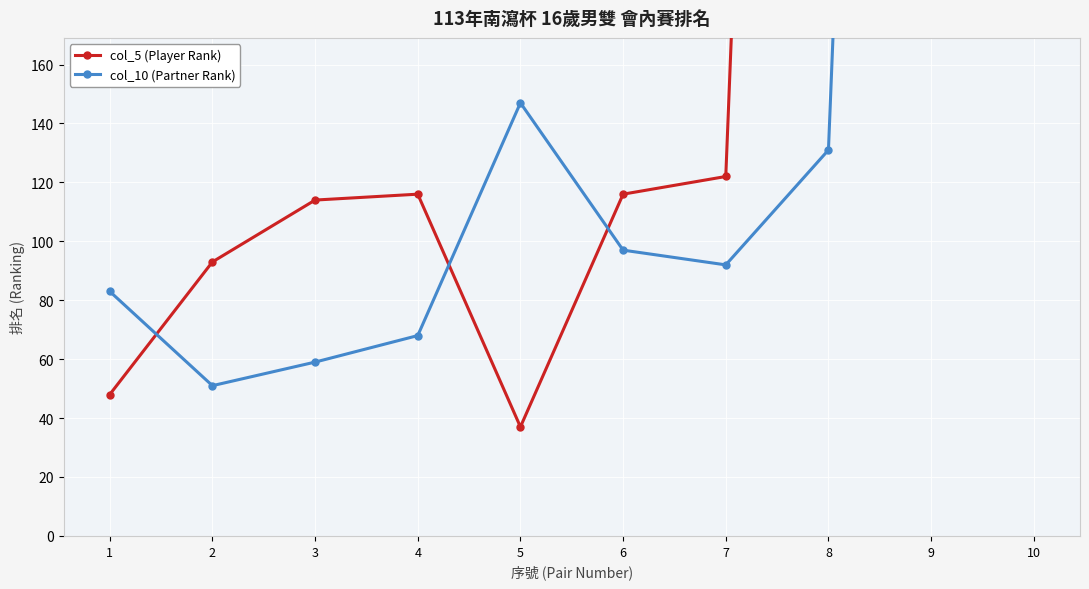

Reading right to left, what are all the values shown in this chart?

col_5 (Player Rank): 999	999	999	122	116	37	116	114	93	48
col_10 (Partner Rank): 999	999	131	92	97	147	68	59	51	83